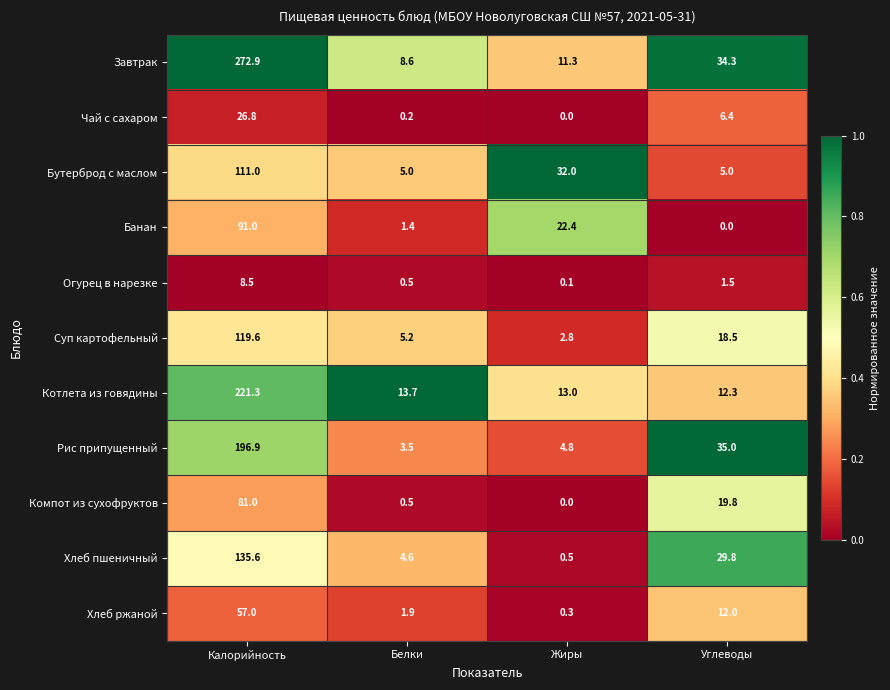

At Калорийность, list the series in order from largest to smallest.

Завтрак, Котлета из говядины, Рис припущенный, Хлеб пшеничный, Суп картофельный, Бутерброд с маслом, Банан, Компот из сухофруктов, Хлеб ржаной, Чай с сахаром, Огурец в нарезке